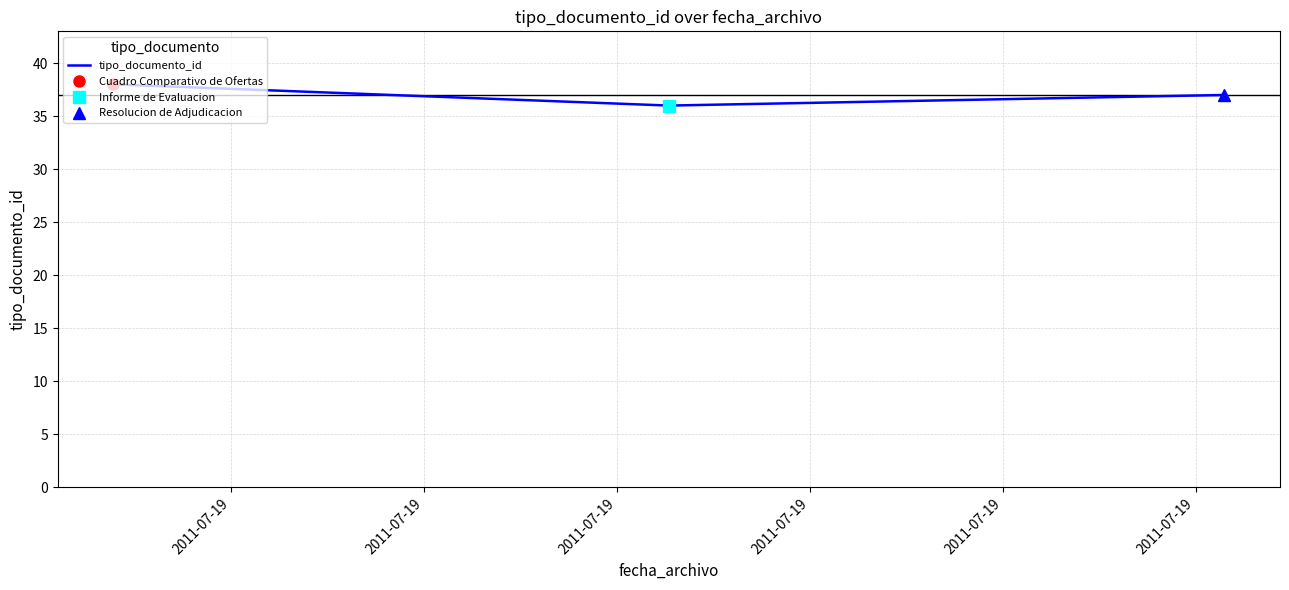

Reading right to left, transcribe all the data shown in this chart.

37	36	38